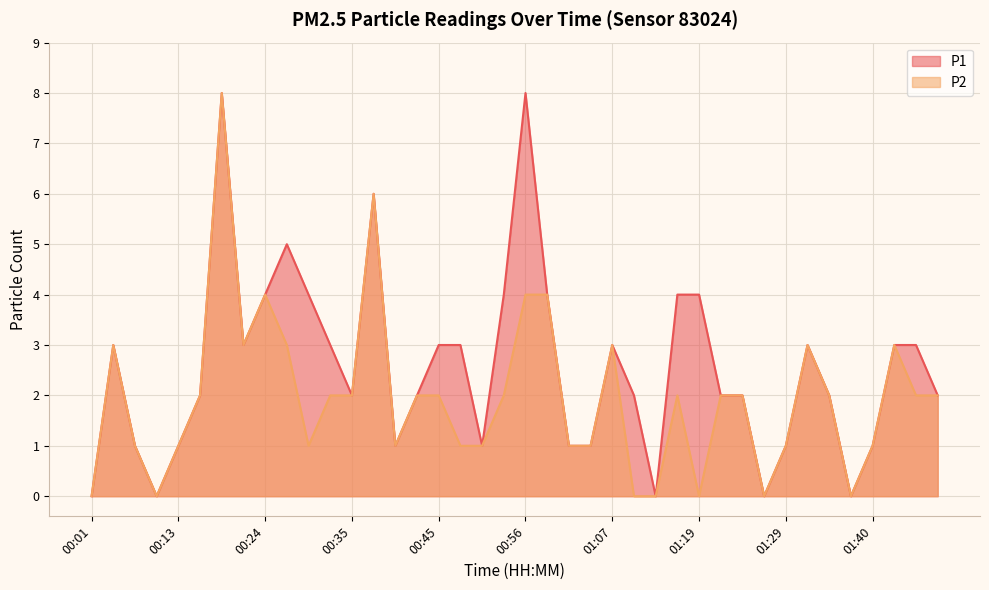

In P1, how many points are higher than both neighbors (excluding endpoints)?

7